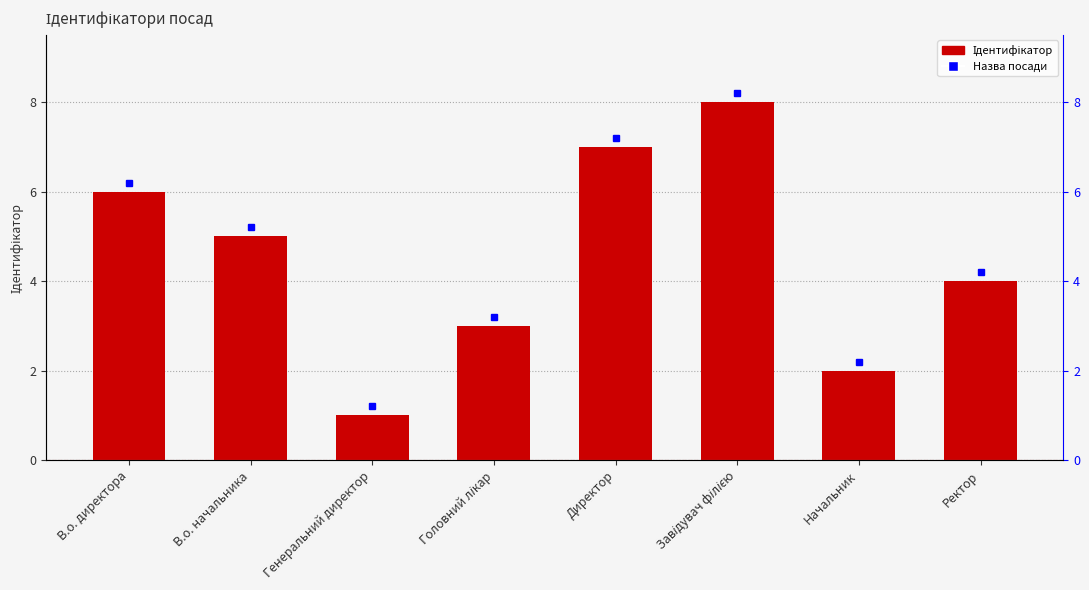

Approximately how many times larger is the value at Директор compared to Генеральний директор?

7.0